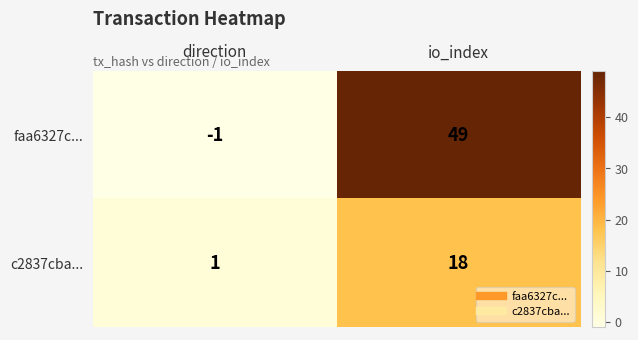

What is the sum of all c2837cba... values?

19